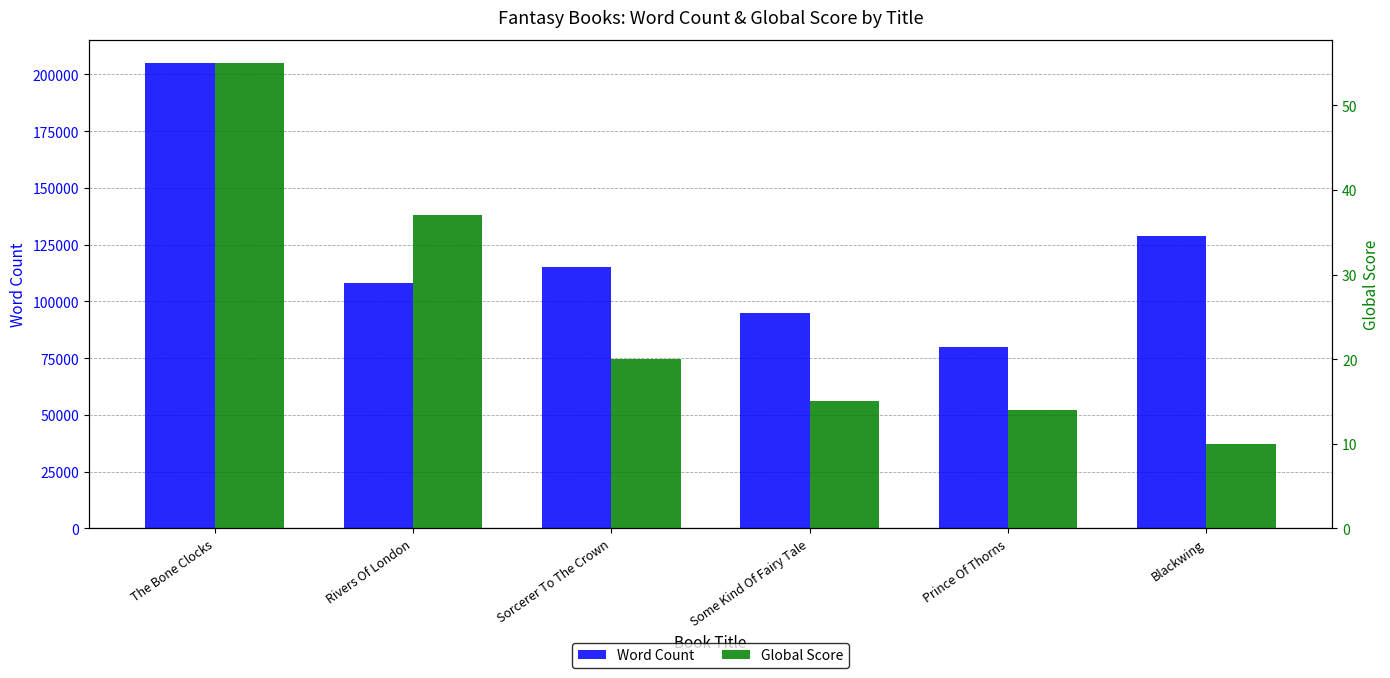

Which series has the largest total across all categories?

Word Count